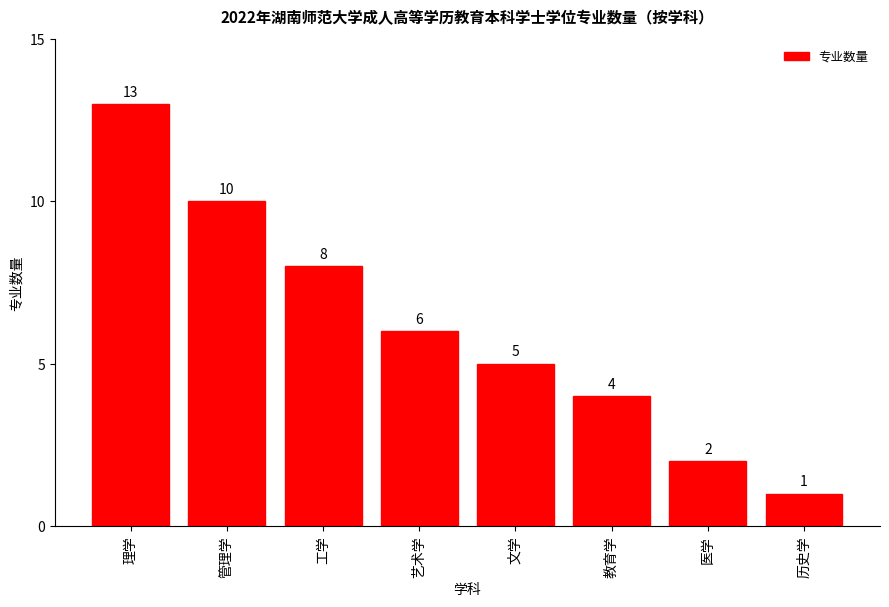

Reading left to right, transcribe all the data shown in this chart.

13	10	8	6	5	4	2	1